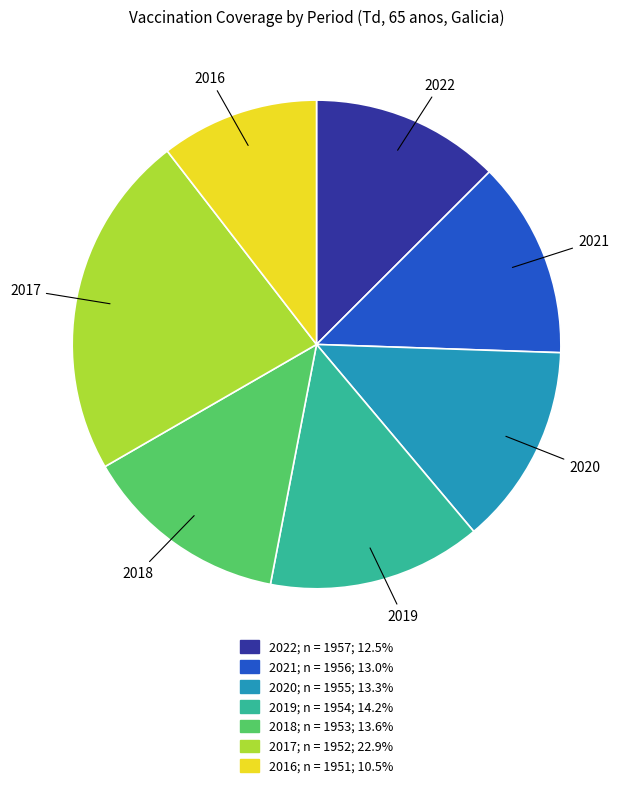

Does any single category account for the majority?

No